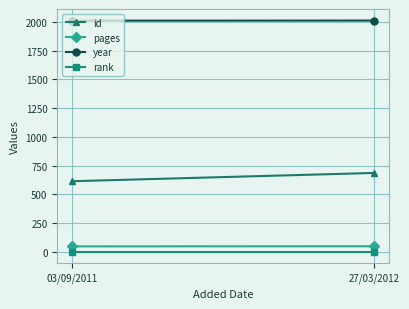

Rank the series by their maximum value, from lowest to highest.

rank, pages, id, year